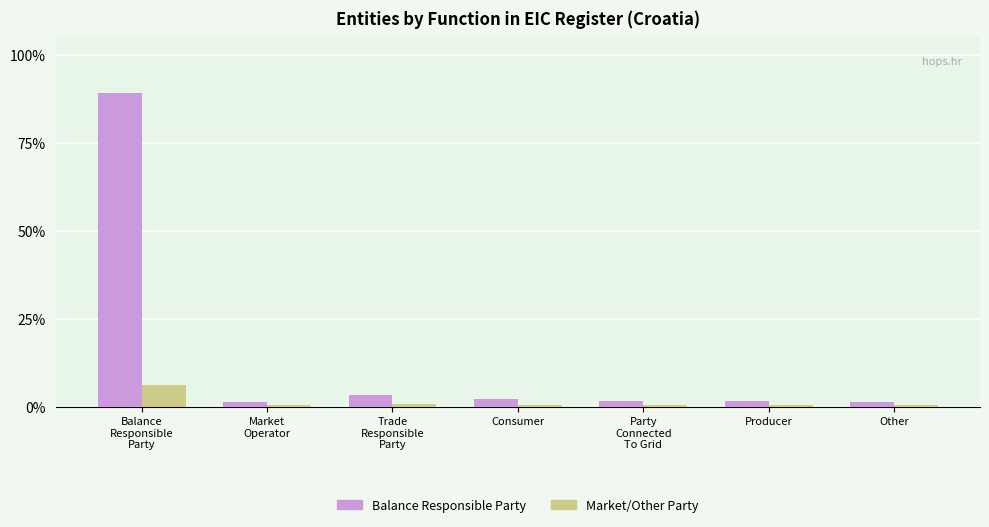

What is the maximum value shown in the chart?

89.1